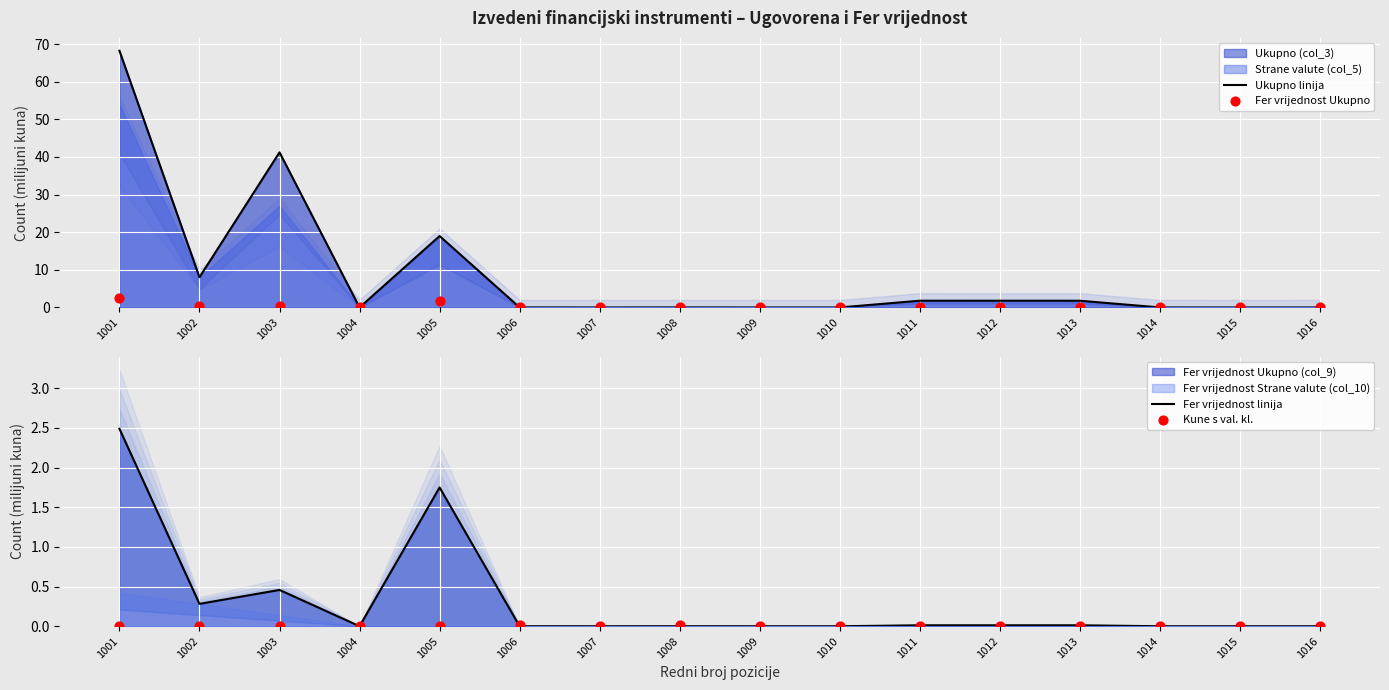

At which category is the sum across all series the highest?

1001